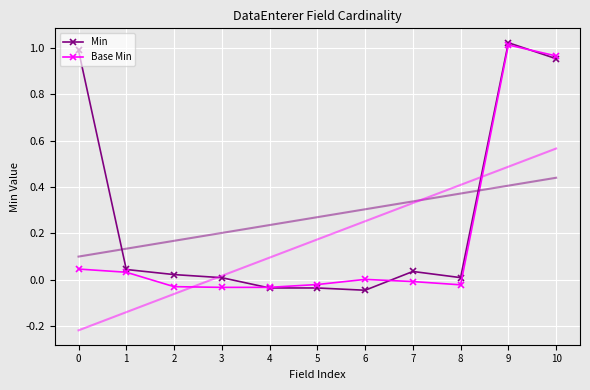

How many interior local valleys does the Min series have?

2